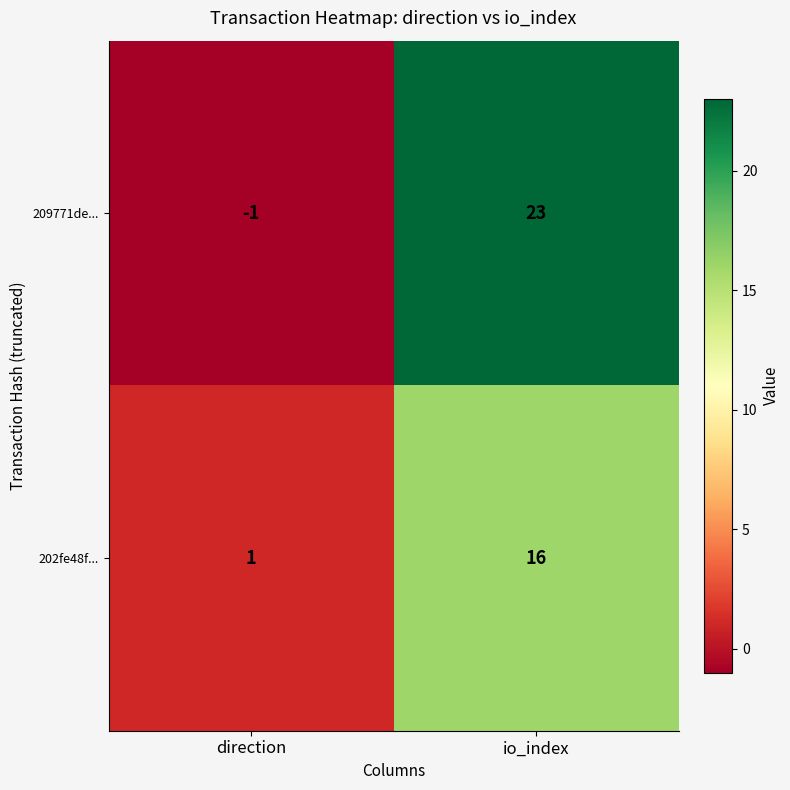

Rank the series by their maximum value, from highest to lowest.

209771de..., 202fe48f...